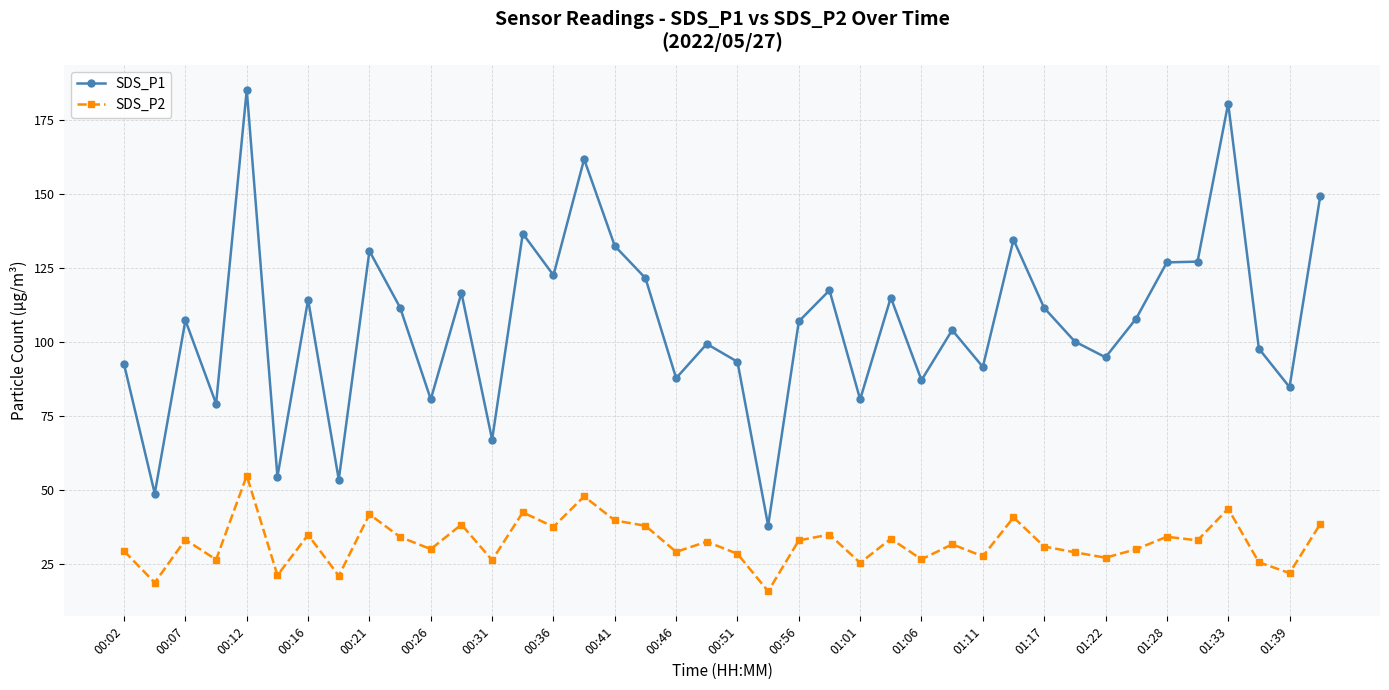

How many data points does each series have?

40